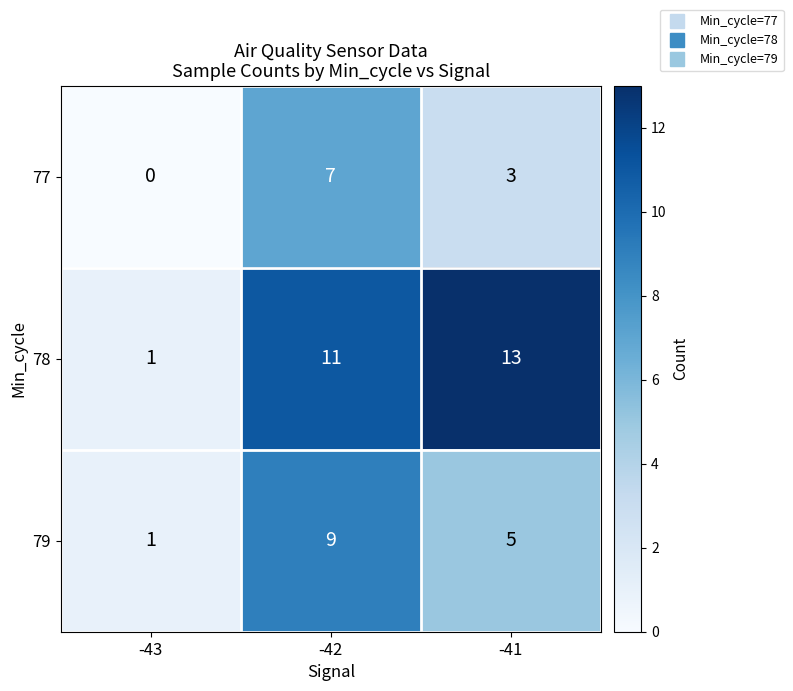

Reading right to left, transcribe all the data shown in this chart.

77: 3	7	0
78: 13	11	1
79: 5	9	1